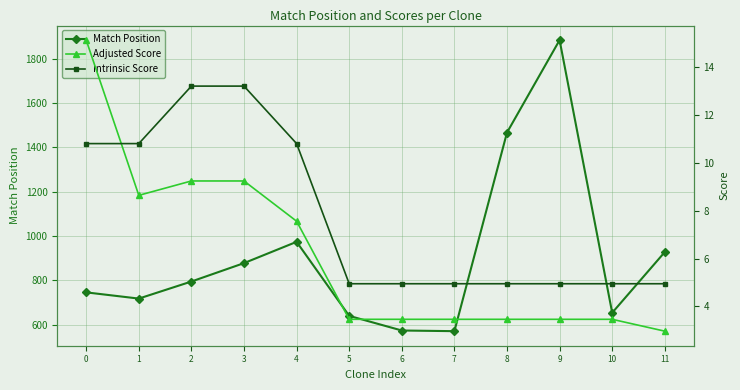

Does the chart have visible grid lines?

Yes